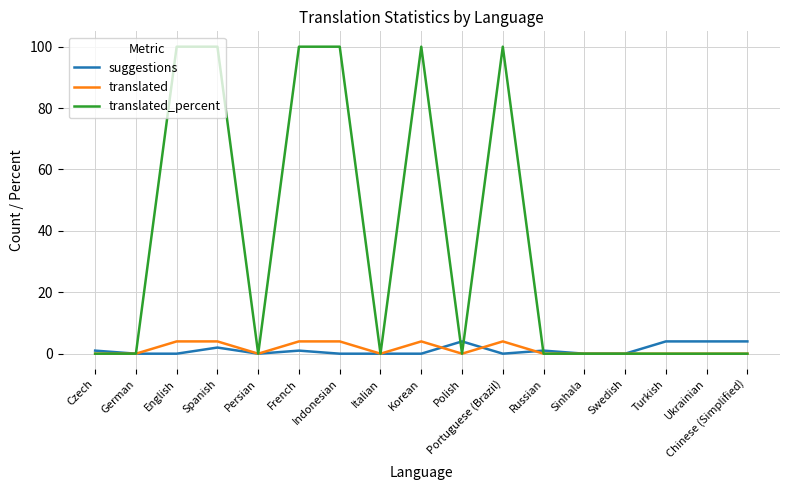

What position from the left is Polish?

10